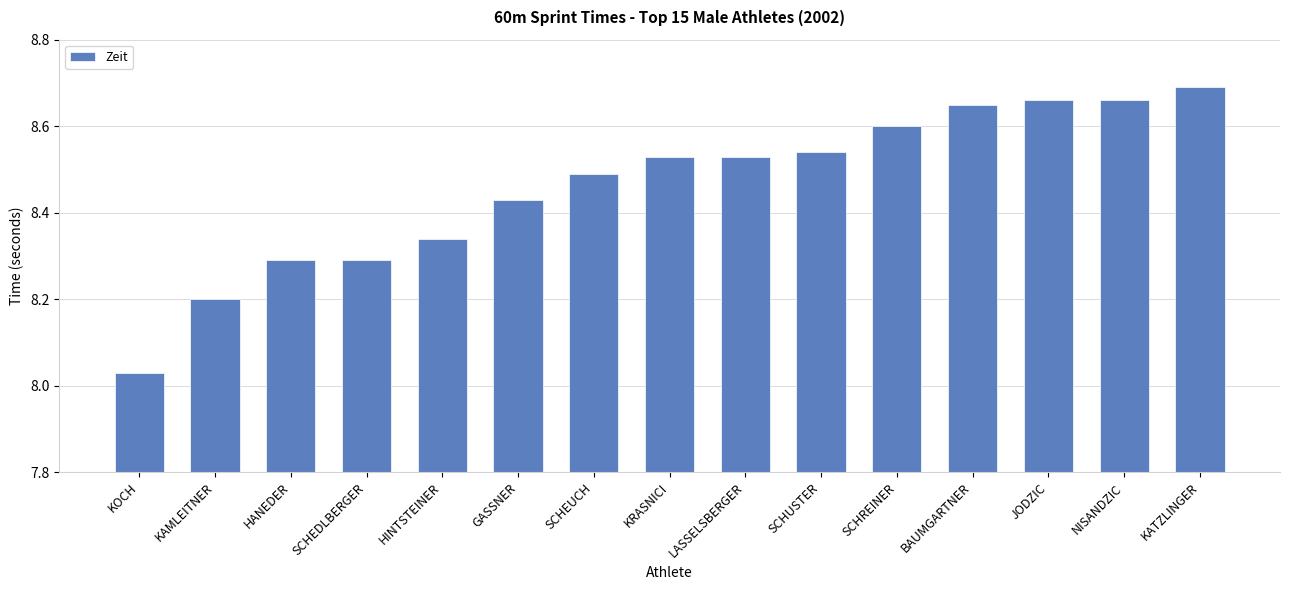

Which has a higher value, HANEDER or SCHREINER?

SCHREINER